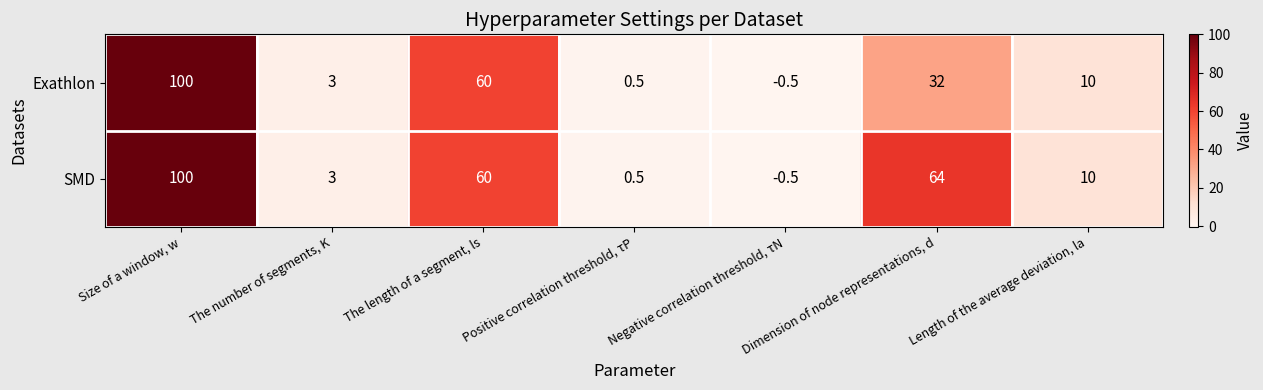

Is it true that Exathlon equals 0.5 at Positive correlation threshold, τP?

True